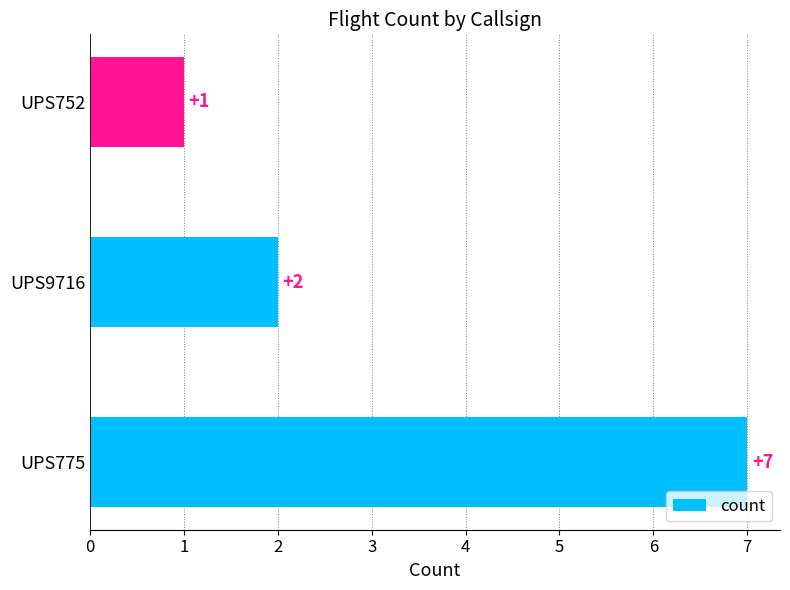

List the labels in order of value, smallest first.

UPS752, UPS9716, UPS775